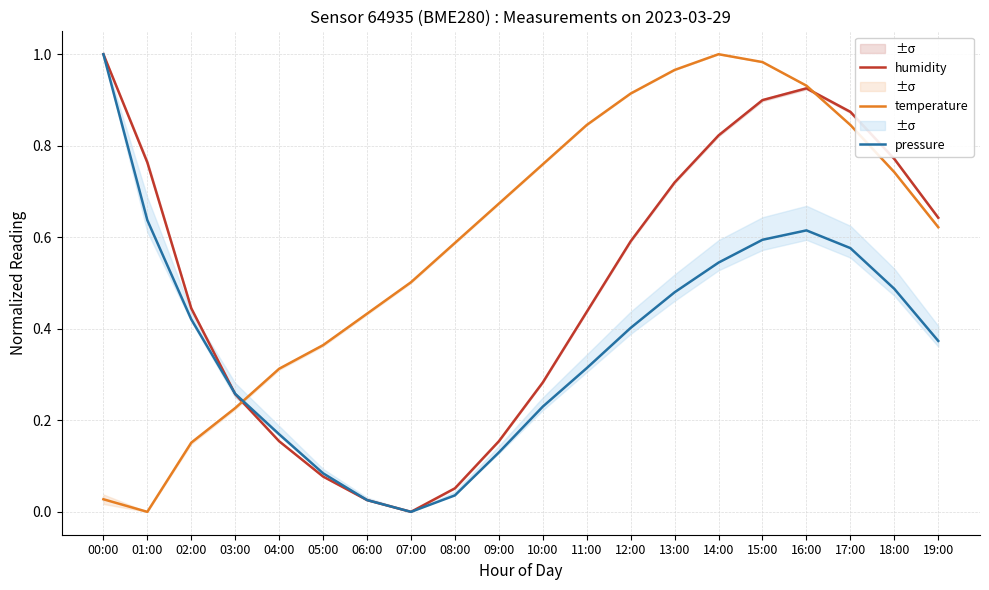

Rank the series at 14:00 from highest to lowest value.

temperature, humidity, pressure